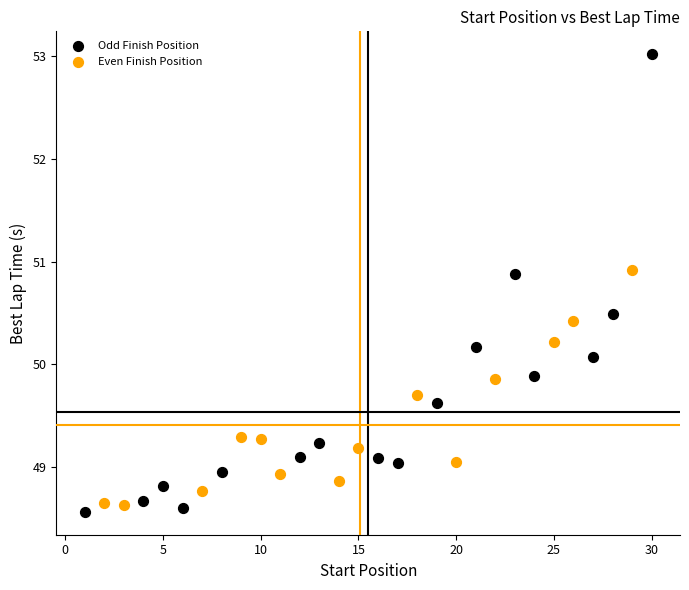

Which series has the largest Y range (max minus min)?

Odd Finish Position